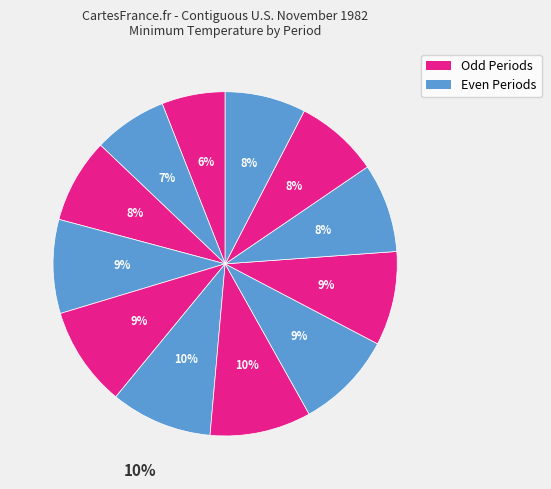

Rank the categories by value from lowest to highest.

1, 2, 12, 11, 3, 10, 4, 9, 8, 5, 7, 6